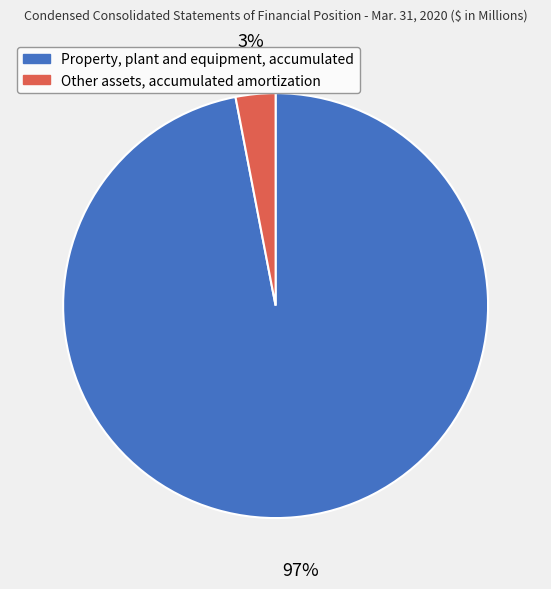

To the nearest percent, what is the average slice percentage?

50%